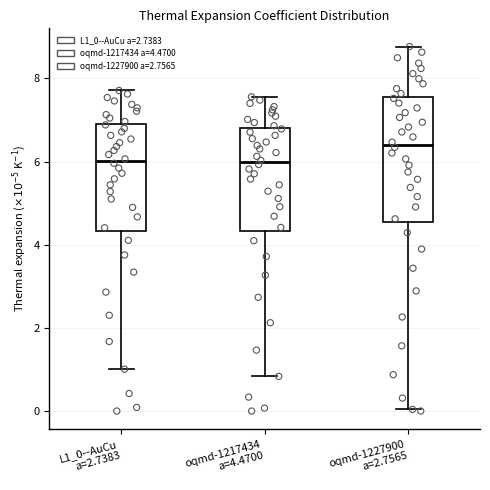

Comparing the boxes themselves (not the whiskers), which one is the tallest?

oqmd-1227900 a=2.7565